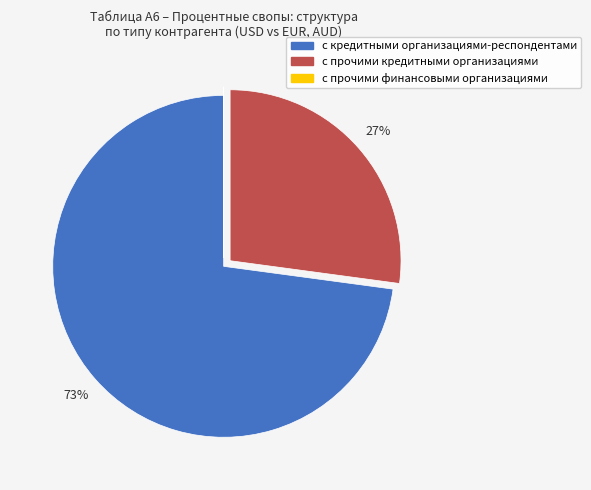

Does с кредитными организациями-респондентами account for over 50% of the chart?

Yes